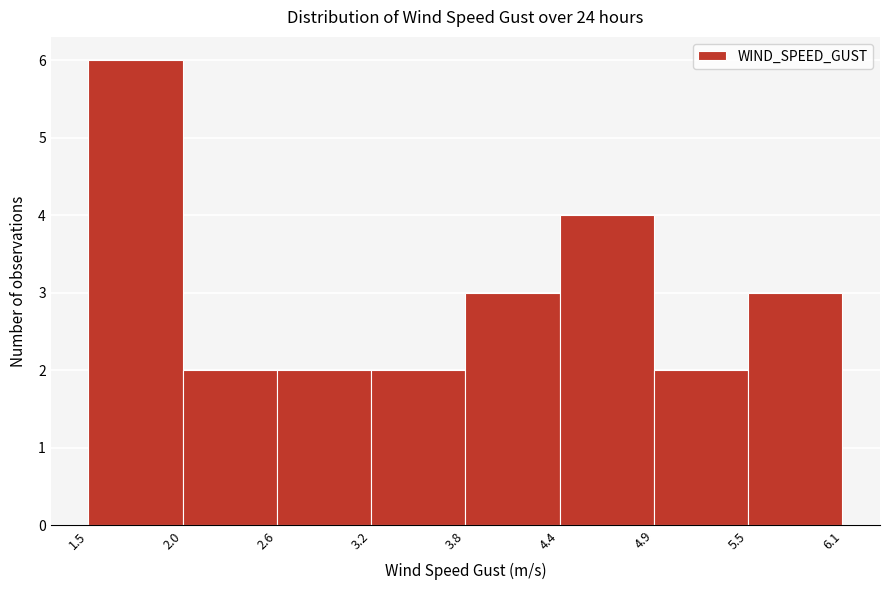

What is the height of the bar covering 5.5 to 6.1 on the x-axis? The values are not printed on the chart, so give them approximately, as read against the axis.

3